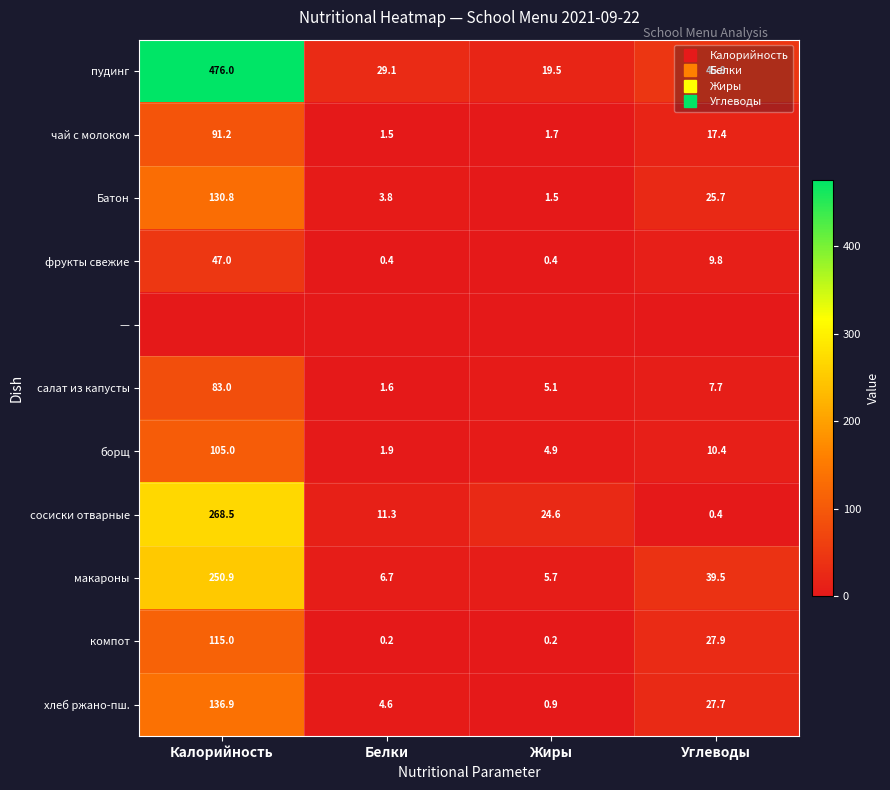

True or false: чай с молоком has a value of 1.7 at Жиры.

True